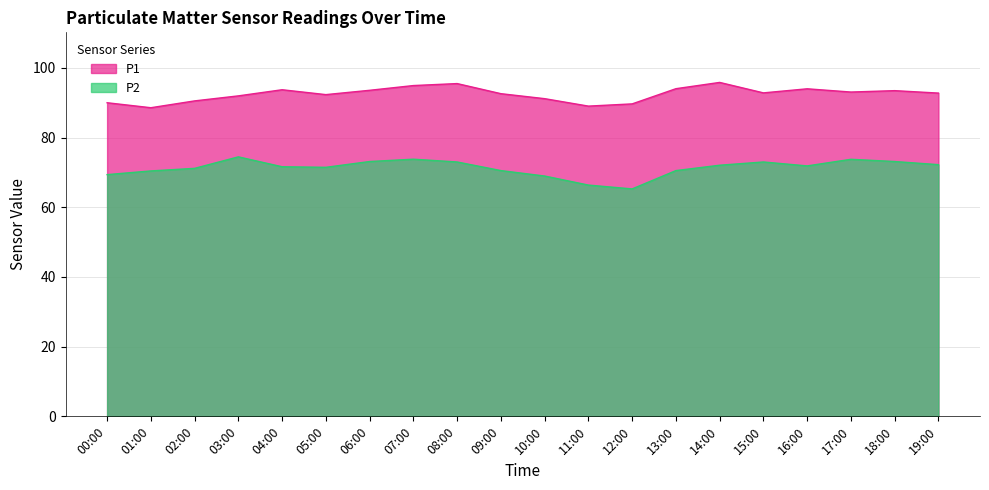

Is it true that P2 equals 71.9 at 16:00?

True